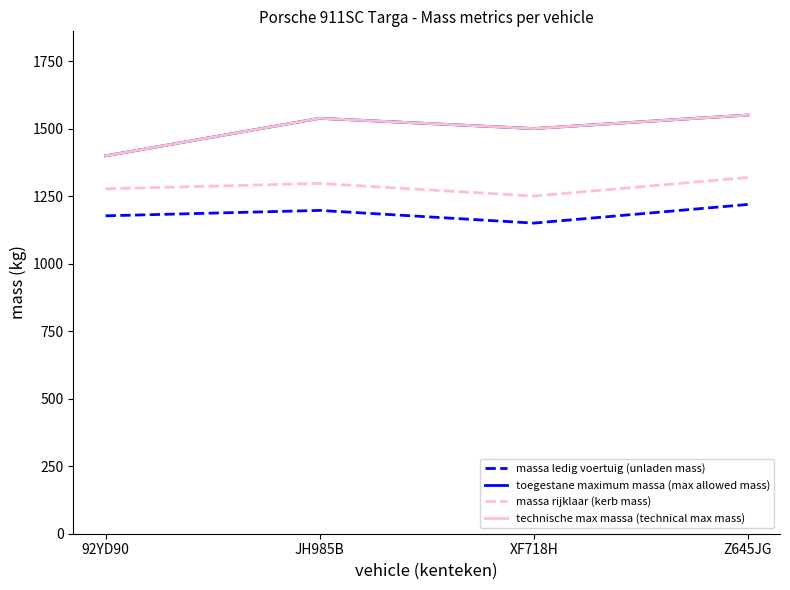

At which category does technische max massa (technical max mass) reach its first local peak?

JH985B